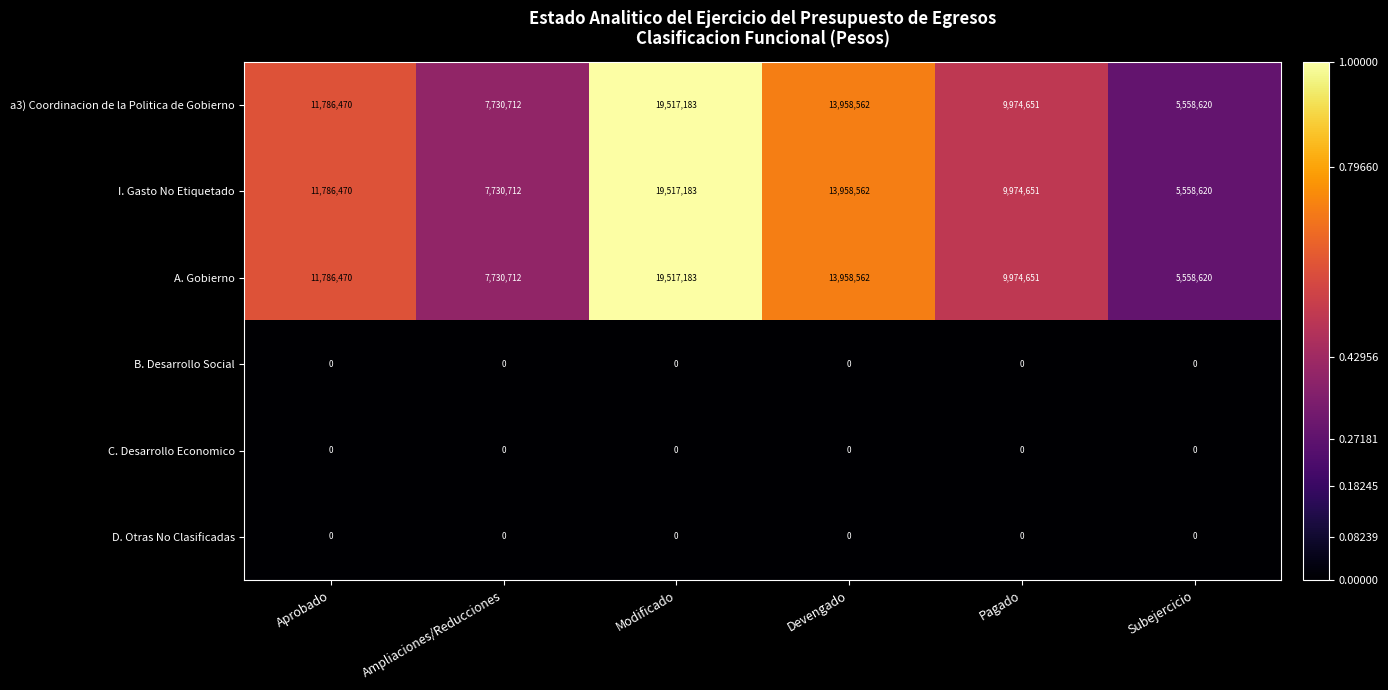

Is the value of a3) Coordinacion de la Politica de Gobierno at Subejercicio greater than the value of I. Gasto No Etiquetado at Devengado?

No